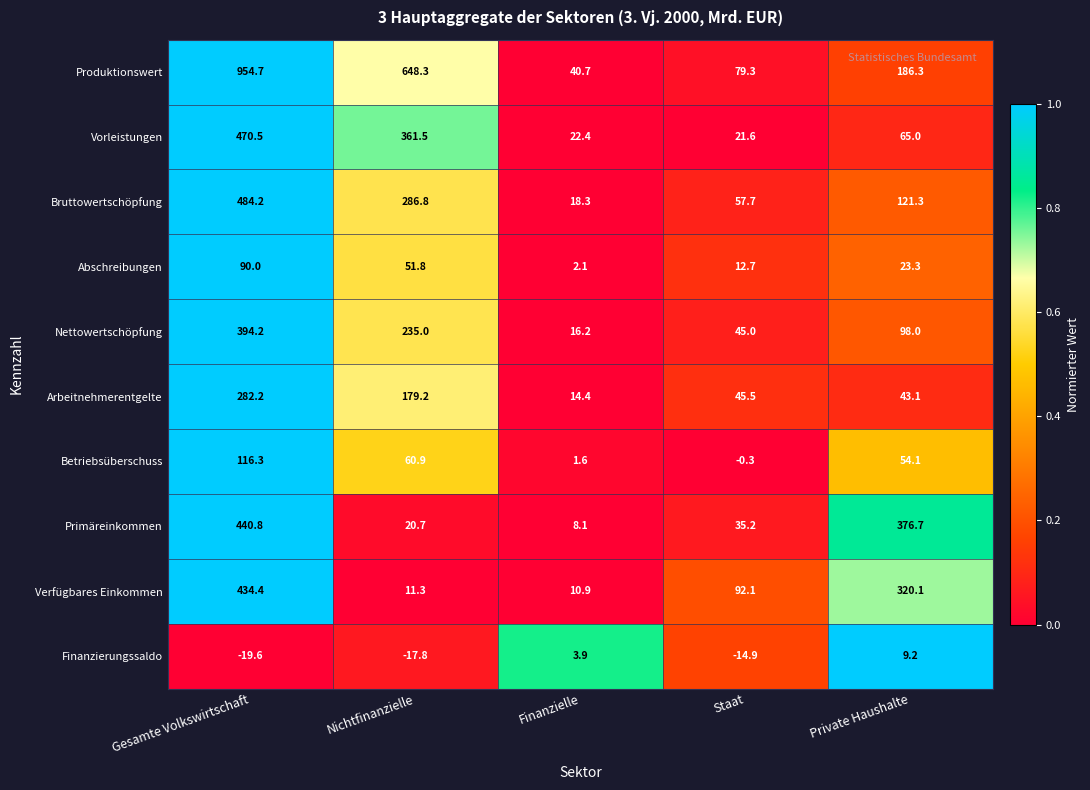

What is the difference between the Finanzierungssaldo values at Private Haushalte and Nichtfinanzielle?

27.0